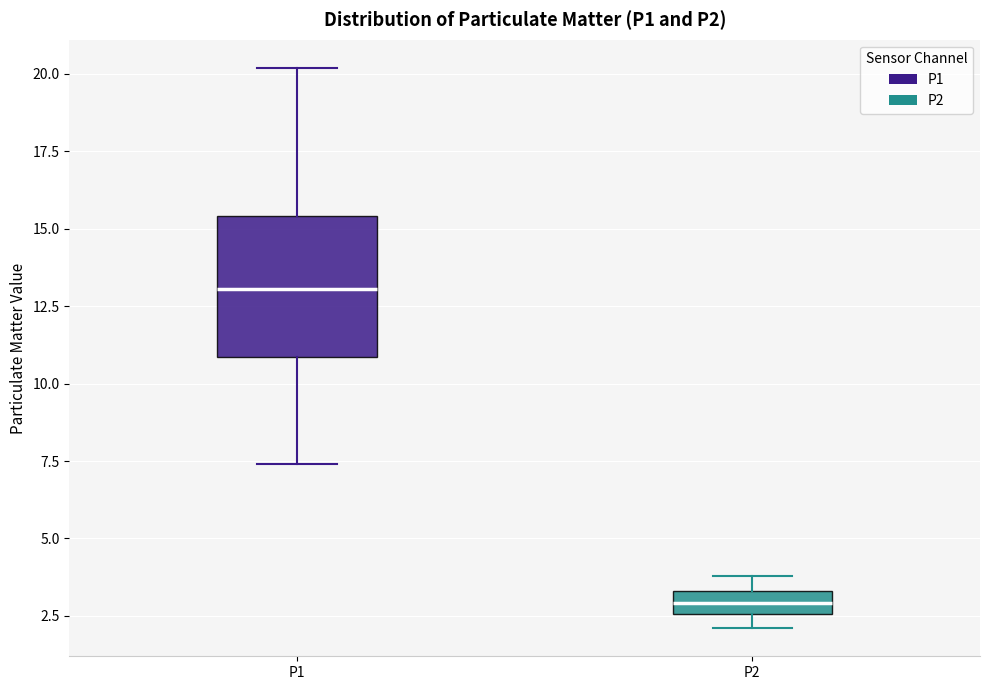

Comparing the boxes themselves (not the whiskers), which one is the tallest?

P1